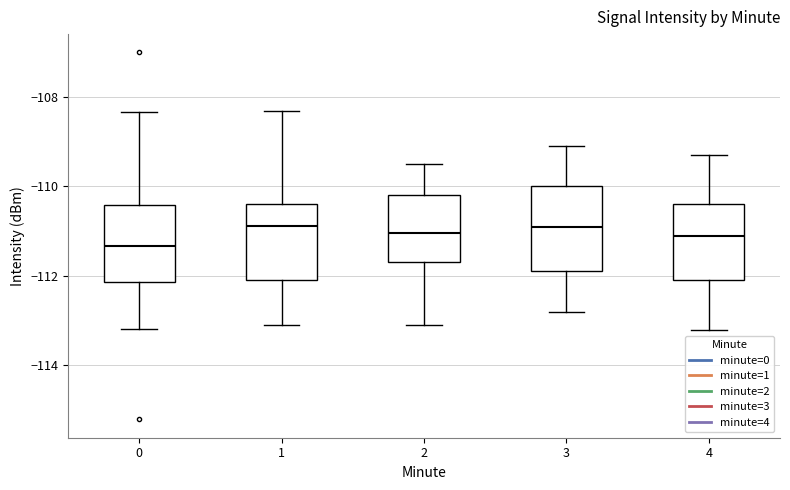

Where is the lower edge of the box at x = 0 on the y-axis? The values are not printed on the chart, so give them approximately, as read against the axis.

-112.2